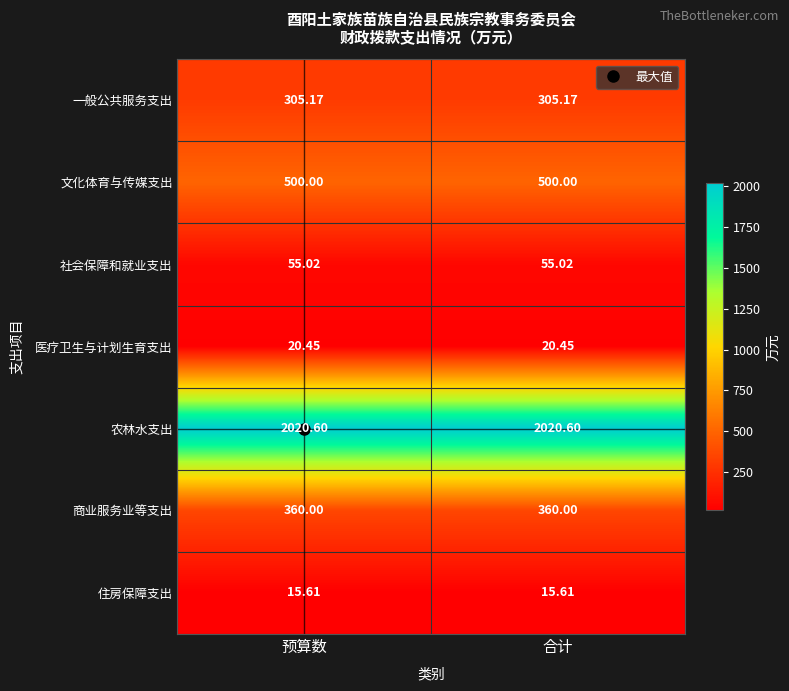

Rank the series at 合计 from highest to lowest value.

农林水支出, 文化体育与传媒支出, 商业服务业等支出, 一般公共服务支出, 社会保障和就业支出, 医疗卫生与计划生育支出, 住房保障支出